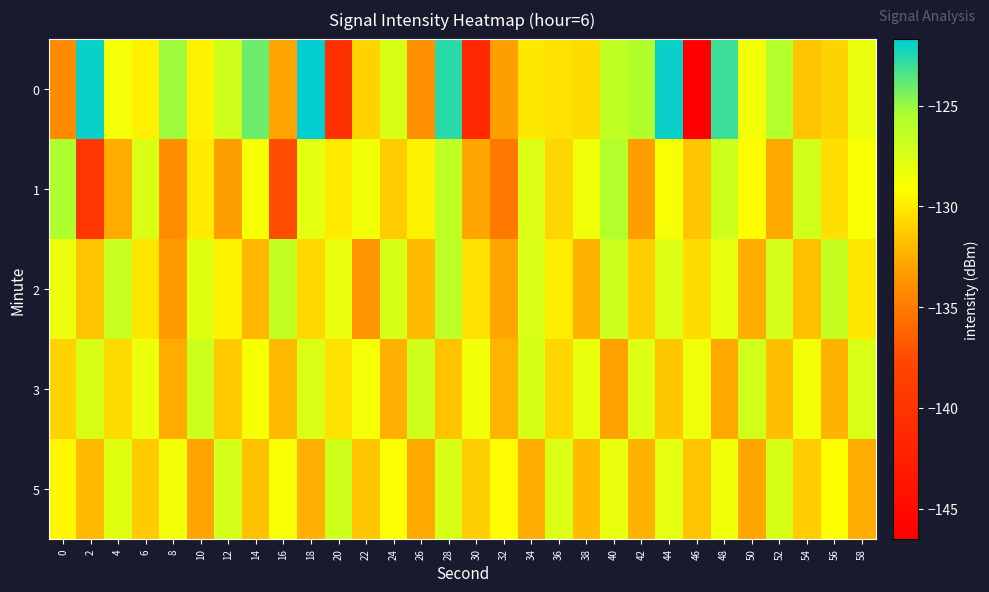

Which label corresponds to the largest value in the chart?

18